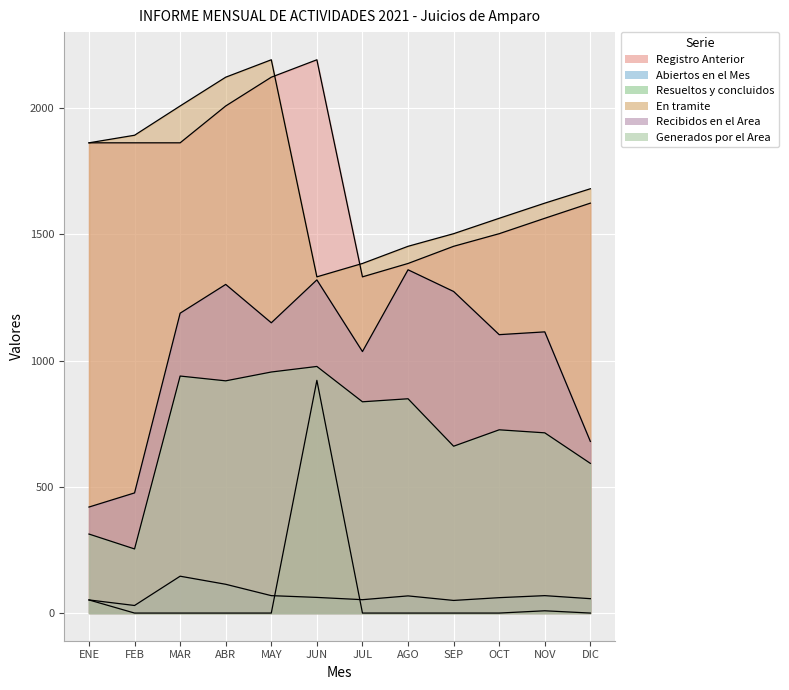

What is the maximum value shown in the chart?

2192